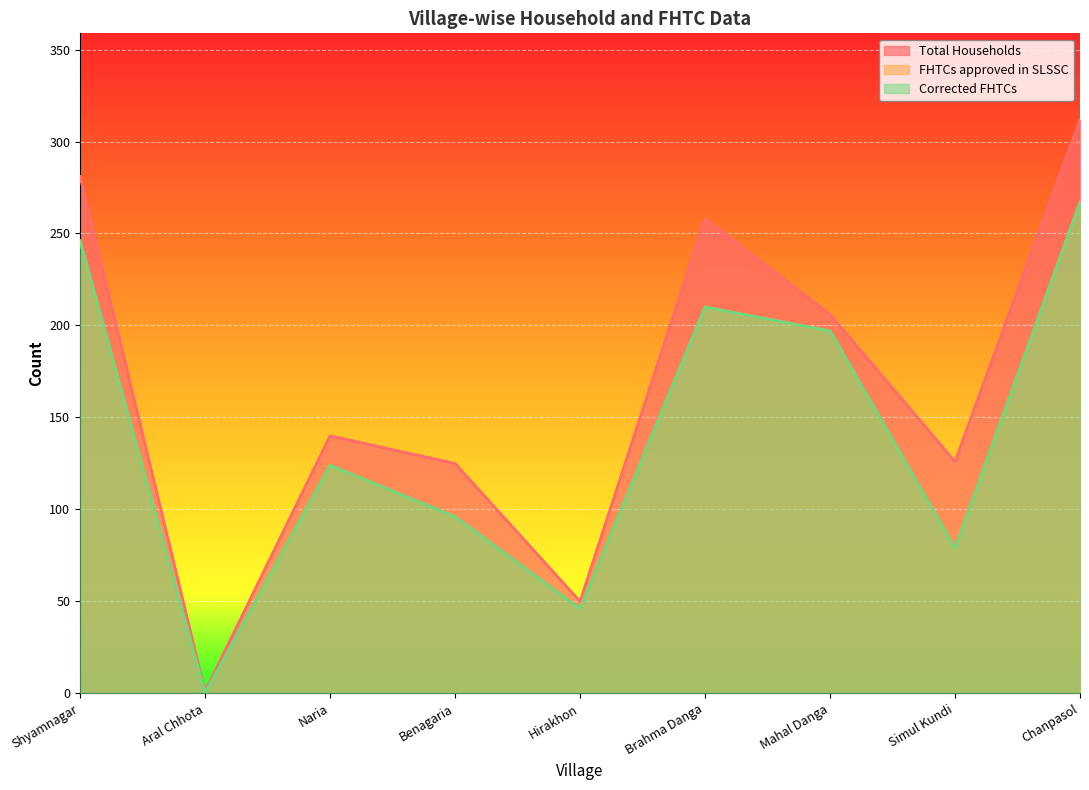

Which series changed the most between Aral Chhota and Naria?

Total Households